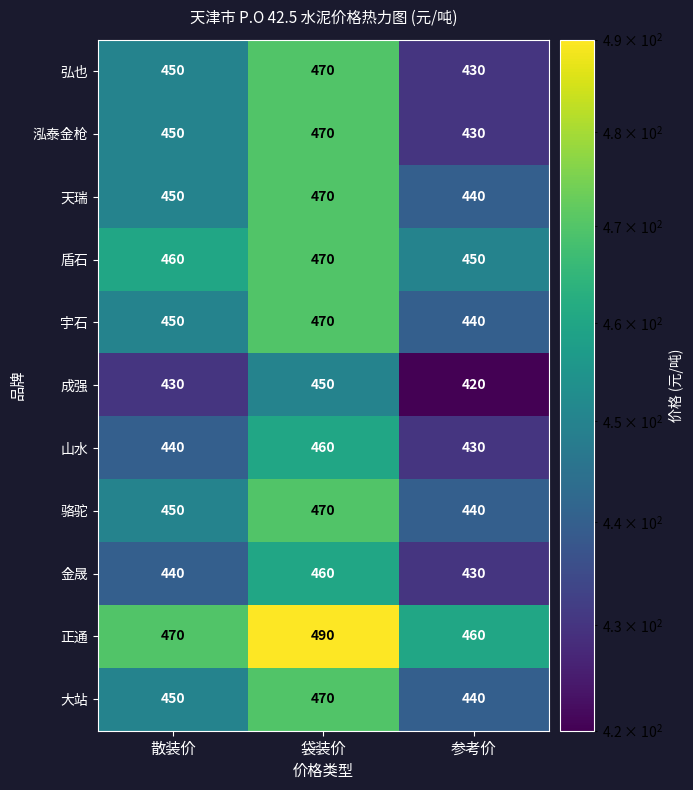

Rank the categories by 骆驼 value from highest to lowest.

袋装价, 散装价, 参考价